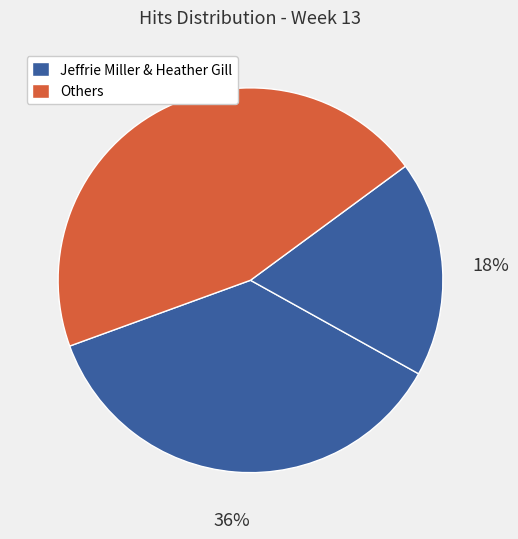

Count the number of slices in the pie.

3